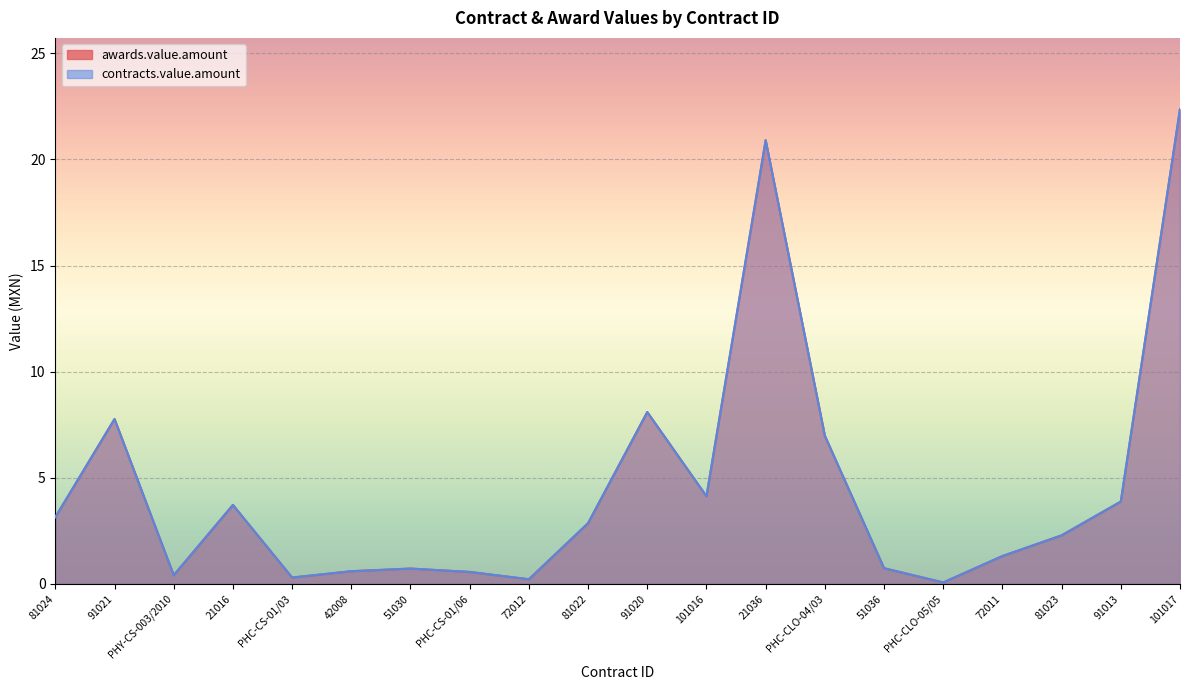

In awards.value.amount, how many points are lower than both neighbors (excluding endpoints)?

5